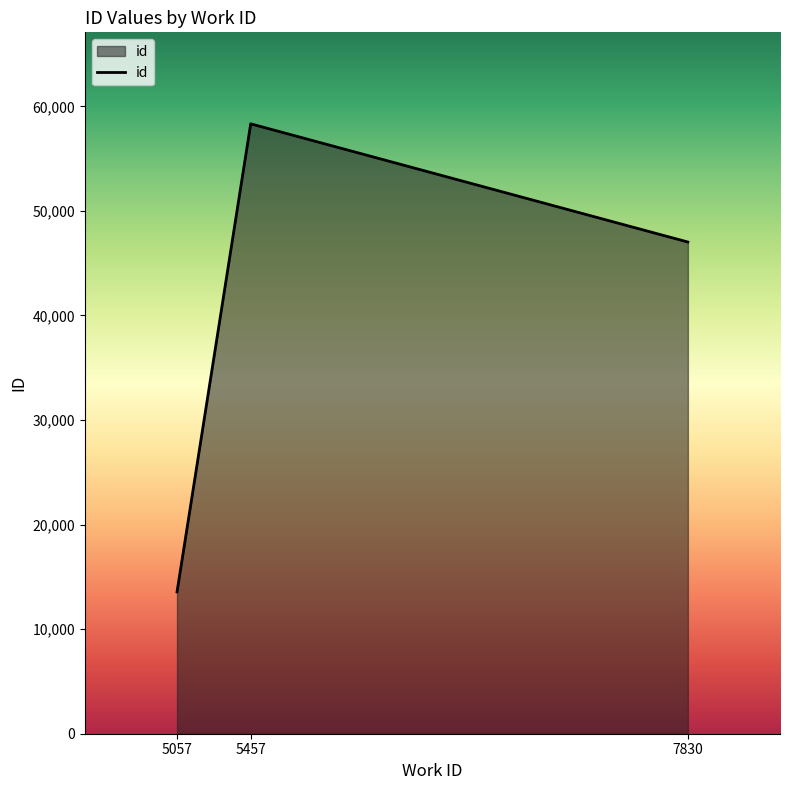

How many lines are shown in the chart?

1